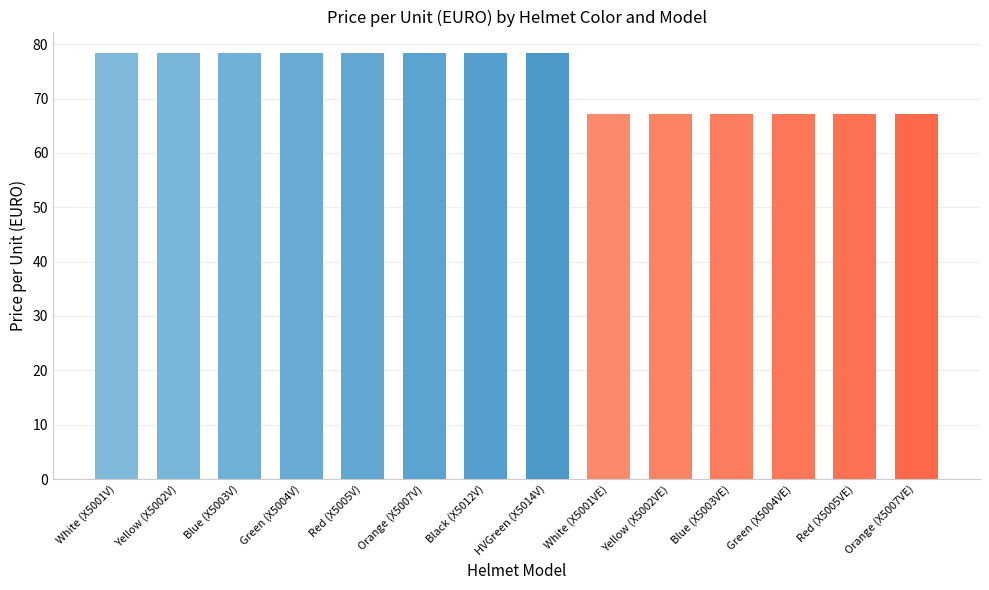

What is the label of the 9th bar from the left?

White (X5001VE)